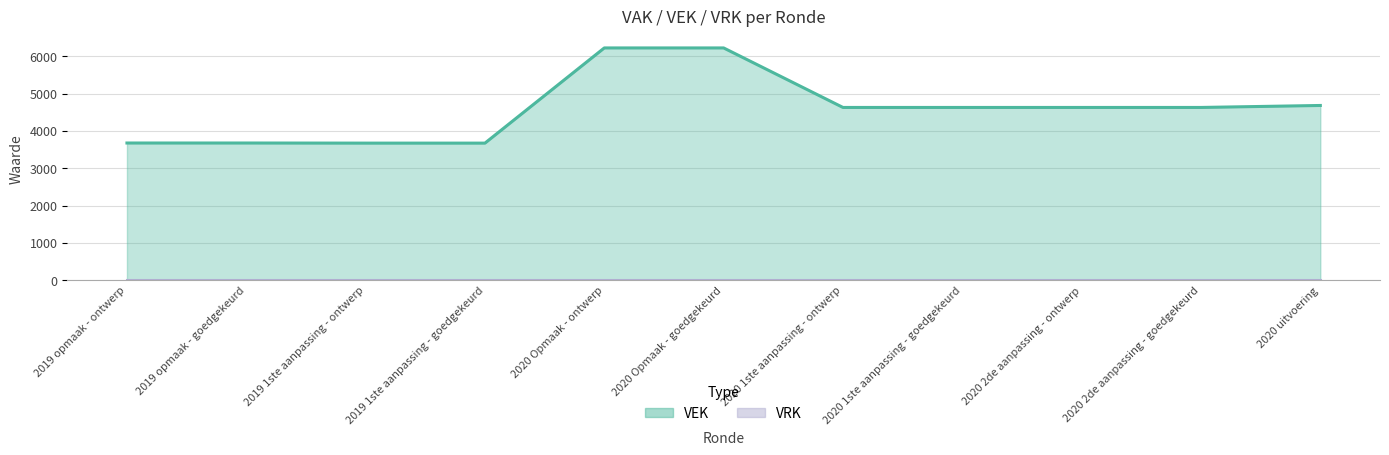

List the labels in order of value, smallest first.

2019 1ste aanpassing - ontwerp, 2019 1ste aanpassing - goedgekeurd, 2019 opmaak - ontwerp, 2019 opmaak - goedgekeurd, 2020 1ste aanpassing - ontwerp, 2020 1ste aanpassing - goedgekeurd, 2020 2de aanpassing - ontwerp, 2020 2de aanpassing - goedgekeurd, 2020 uitvoering, 2020 Opmaak - ontwerp, 2020 Opmaak - goedgekeurd